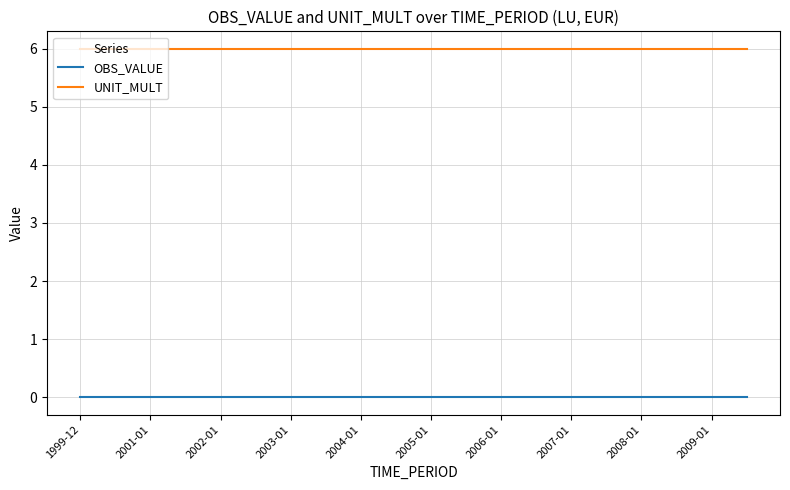

What is the maximum value shown in the chart?

6